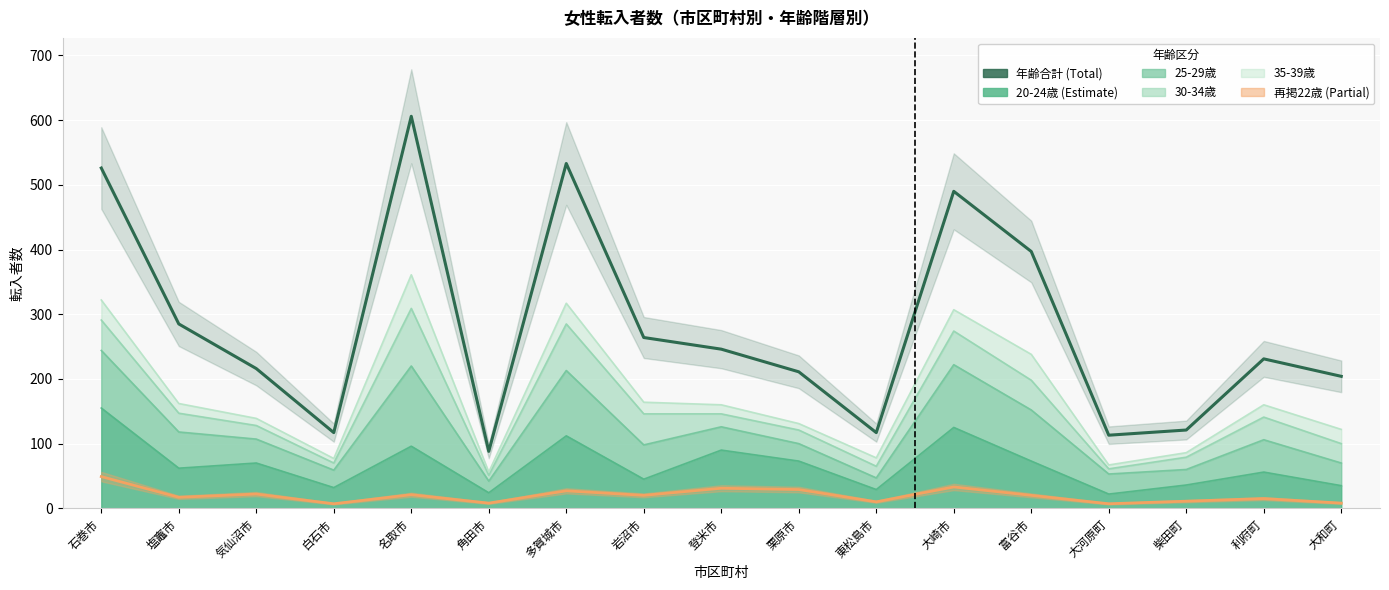

True or false: 年齢合計 and 再掲22歳 intersect in this chart.

False